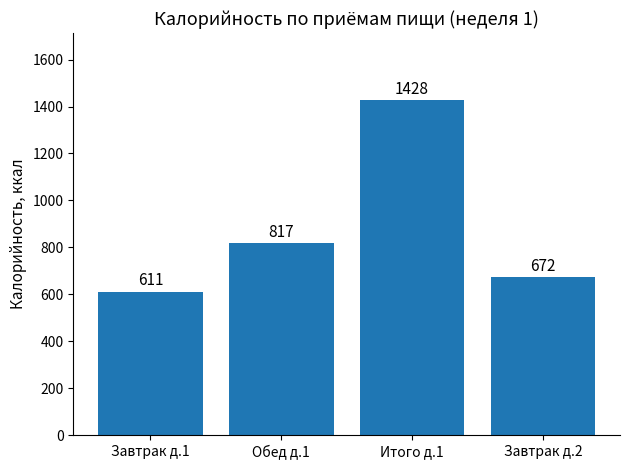

List the labels in order of value, largest first.

Итого д.1, Обед д.1, Завтрак д.2, Завтрак д.1